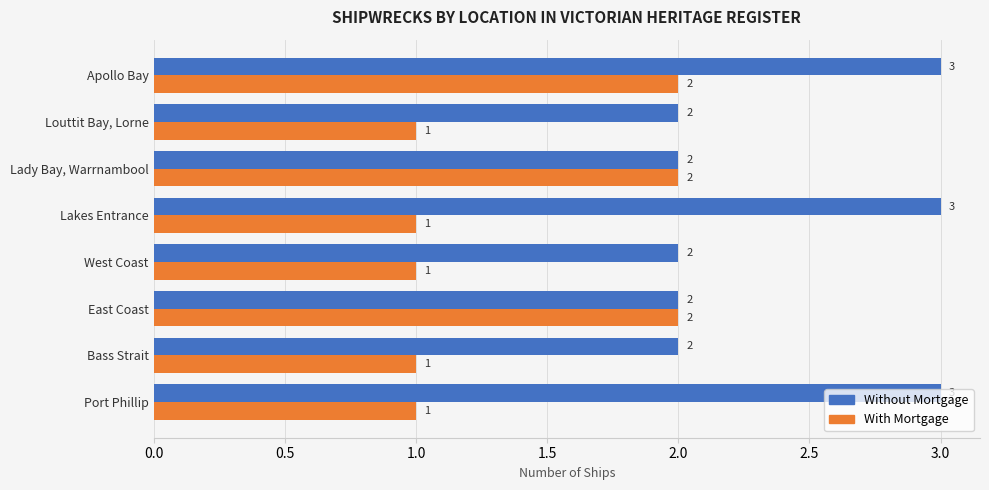

Which series changed the most between Lakes Entrance and Louttit Bay, Lorne?

Without Mortgage